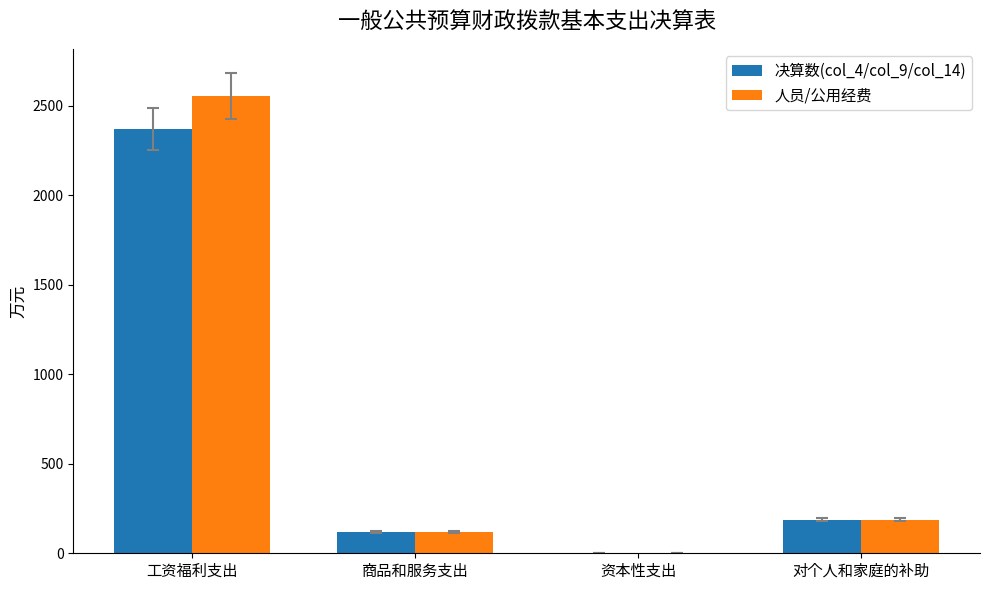

How many categories are shown in the chart?

4